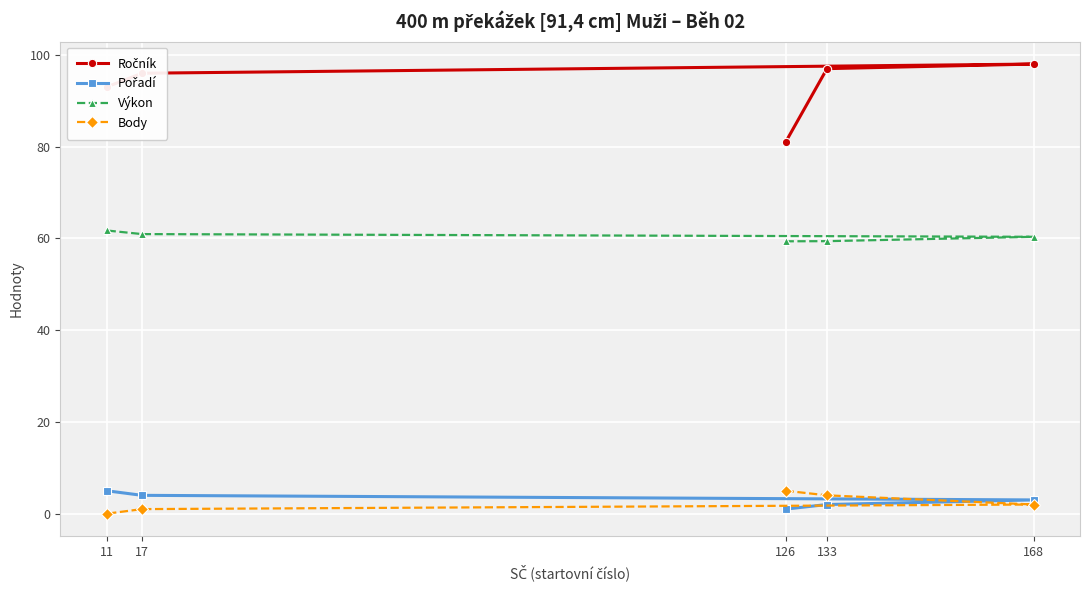

True or false: Ročník has a value of 20.8 at 133.

False